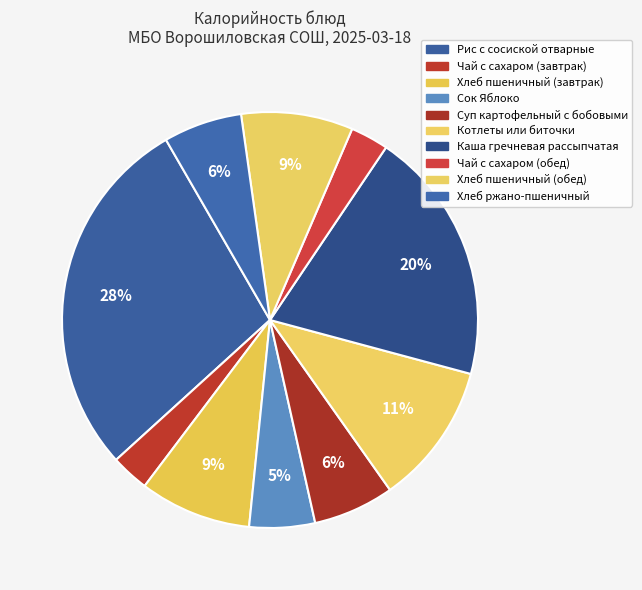

How many slices are in this pie chart?

10